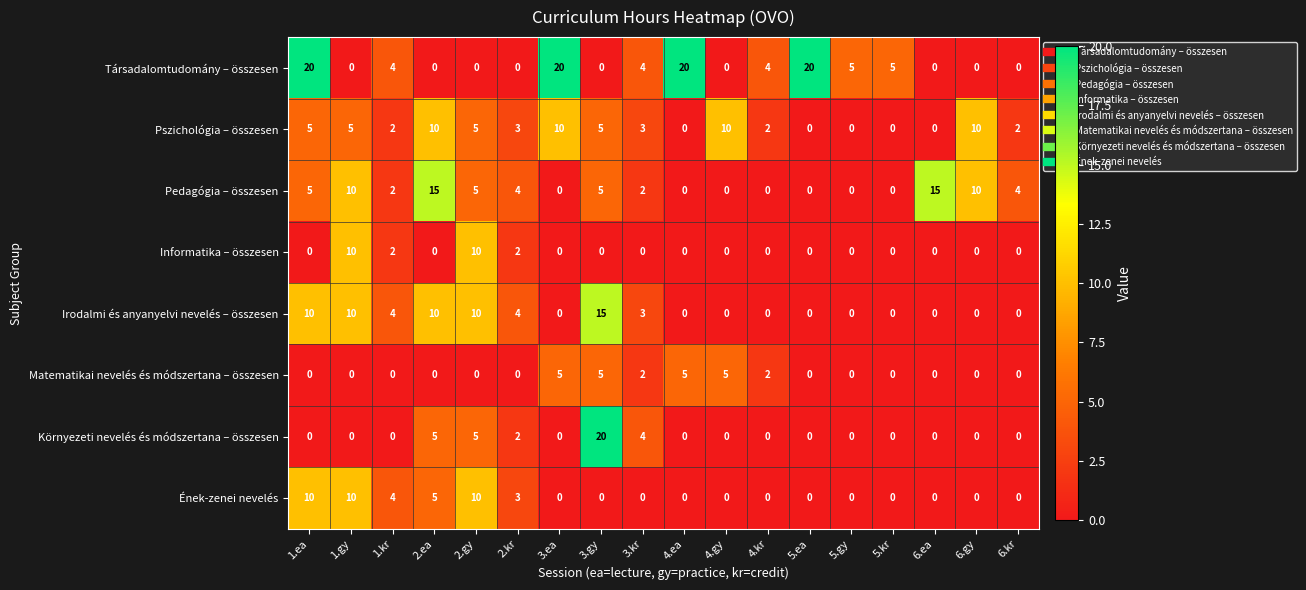

What is the spread (max minus min) of values at 5.gy?

5